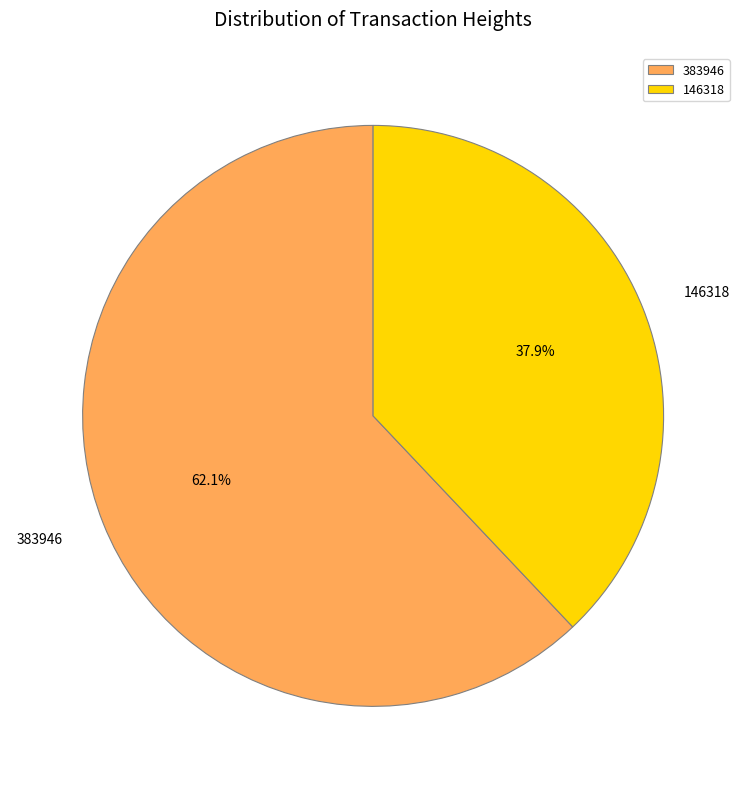

Which category accounts for the majority?

383946